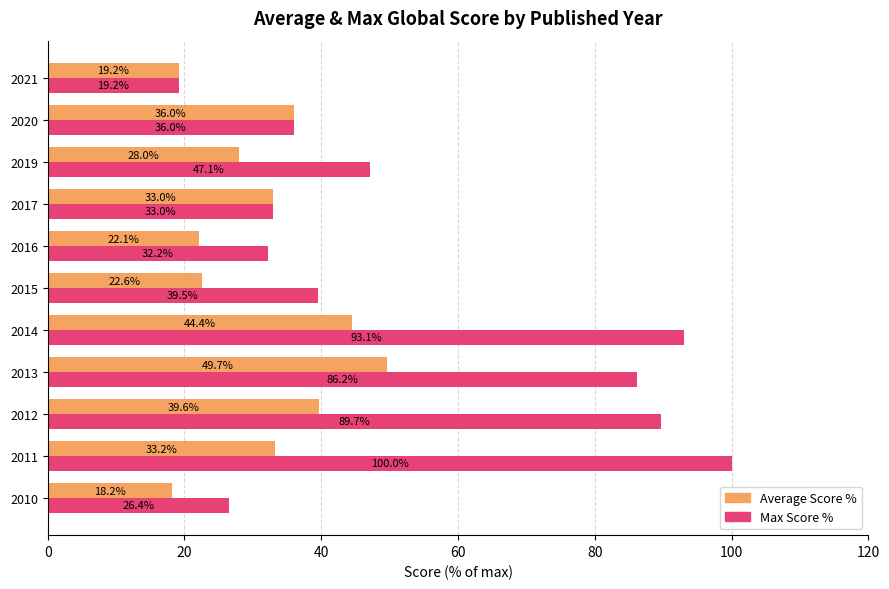

What is the difference between the Average Score % values at 2019 and 2020?

8.0